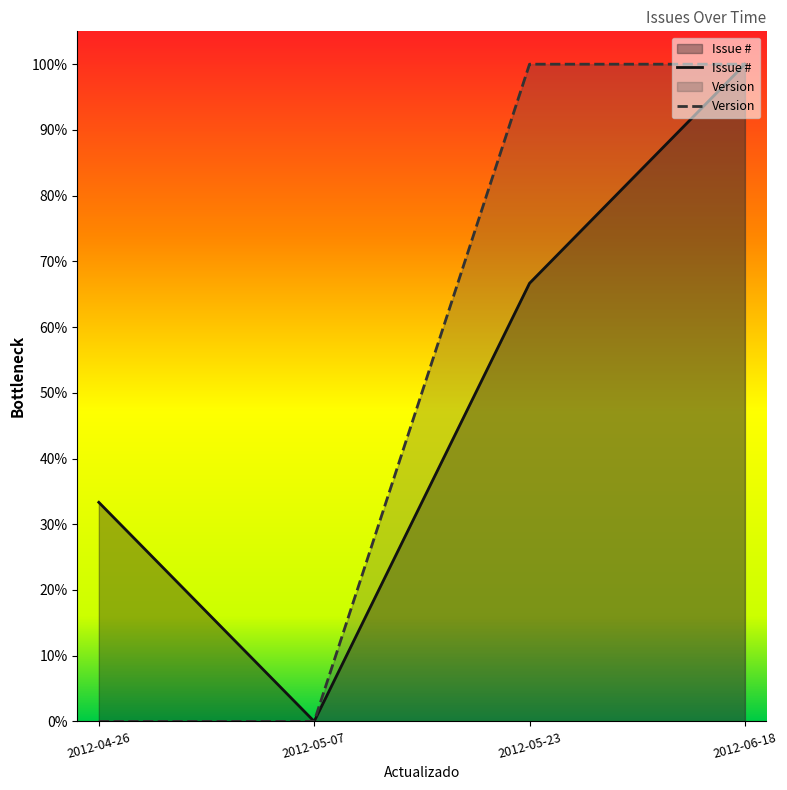

What is the label of the 2nd point from the left?

2012-05-07